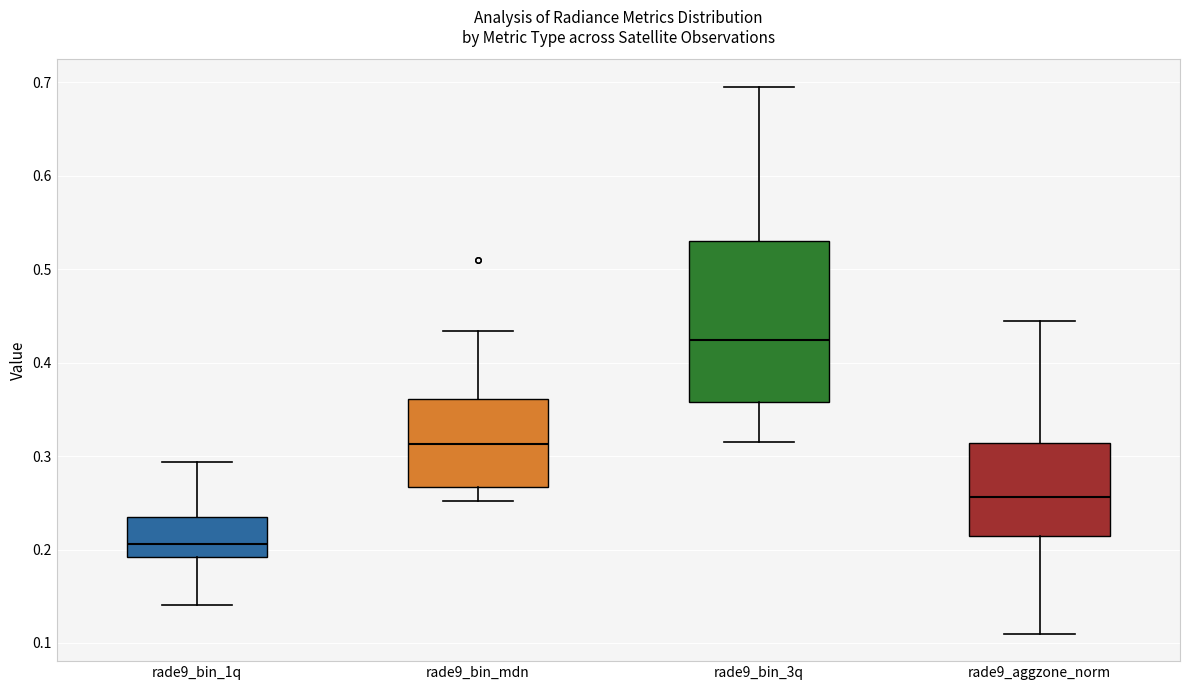

Which box has the highest median line?

rade9_bin_3q